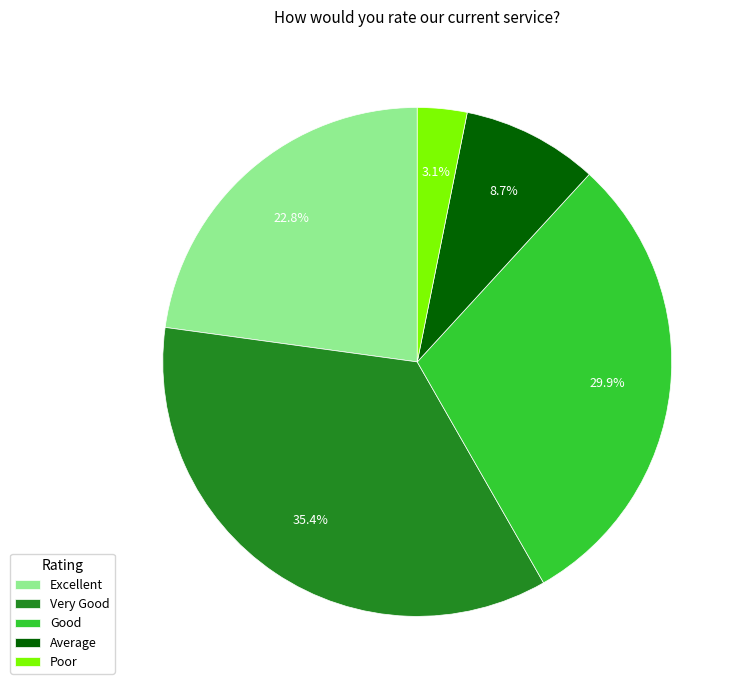

Approximately how many times larger is the value at Very Good compared to Good?

1.2